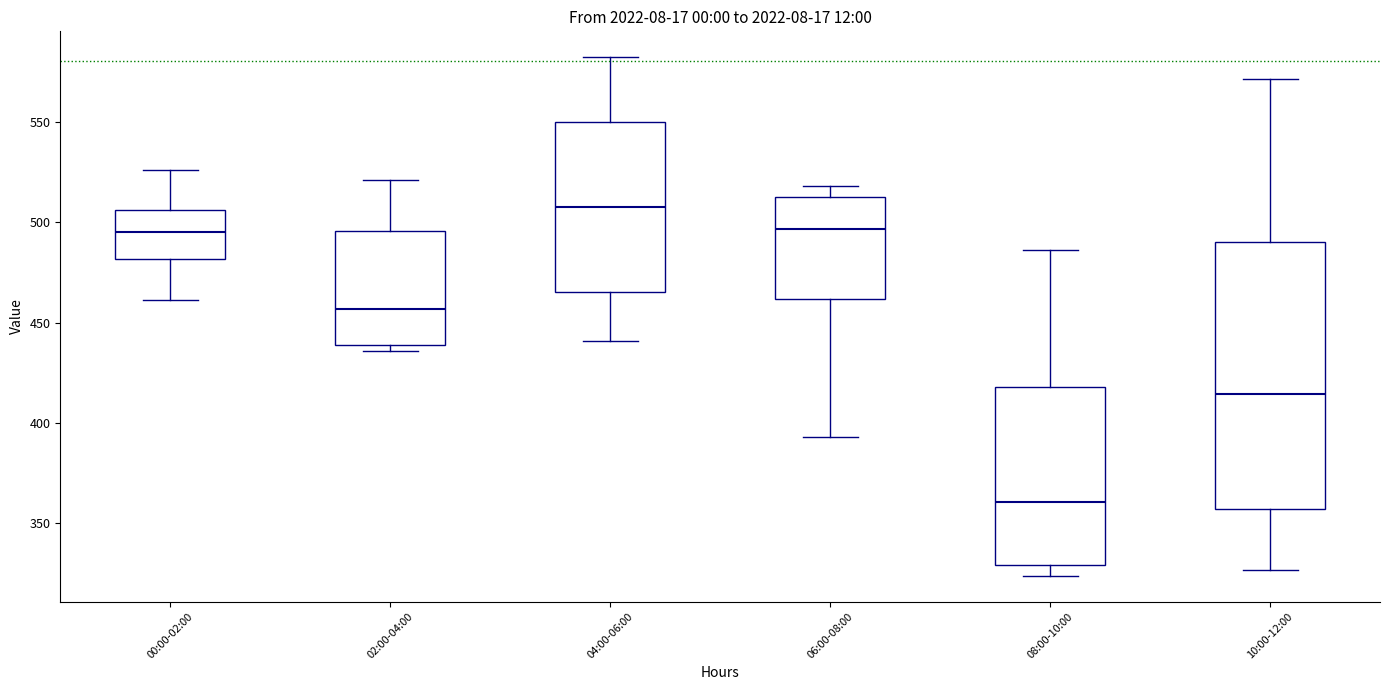

Where does the median line of the box for 08:00-10:00 sit on the y-axis? The values are not printed on the chart, so give them approximately, as read against the axis.

360